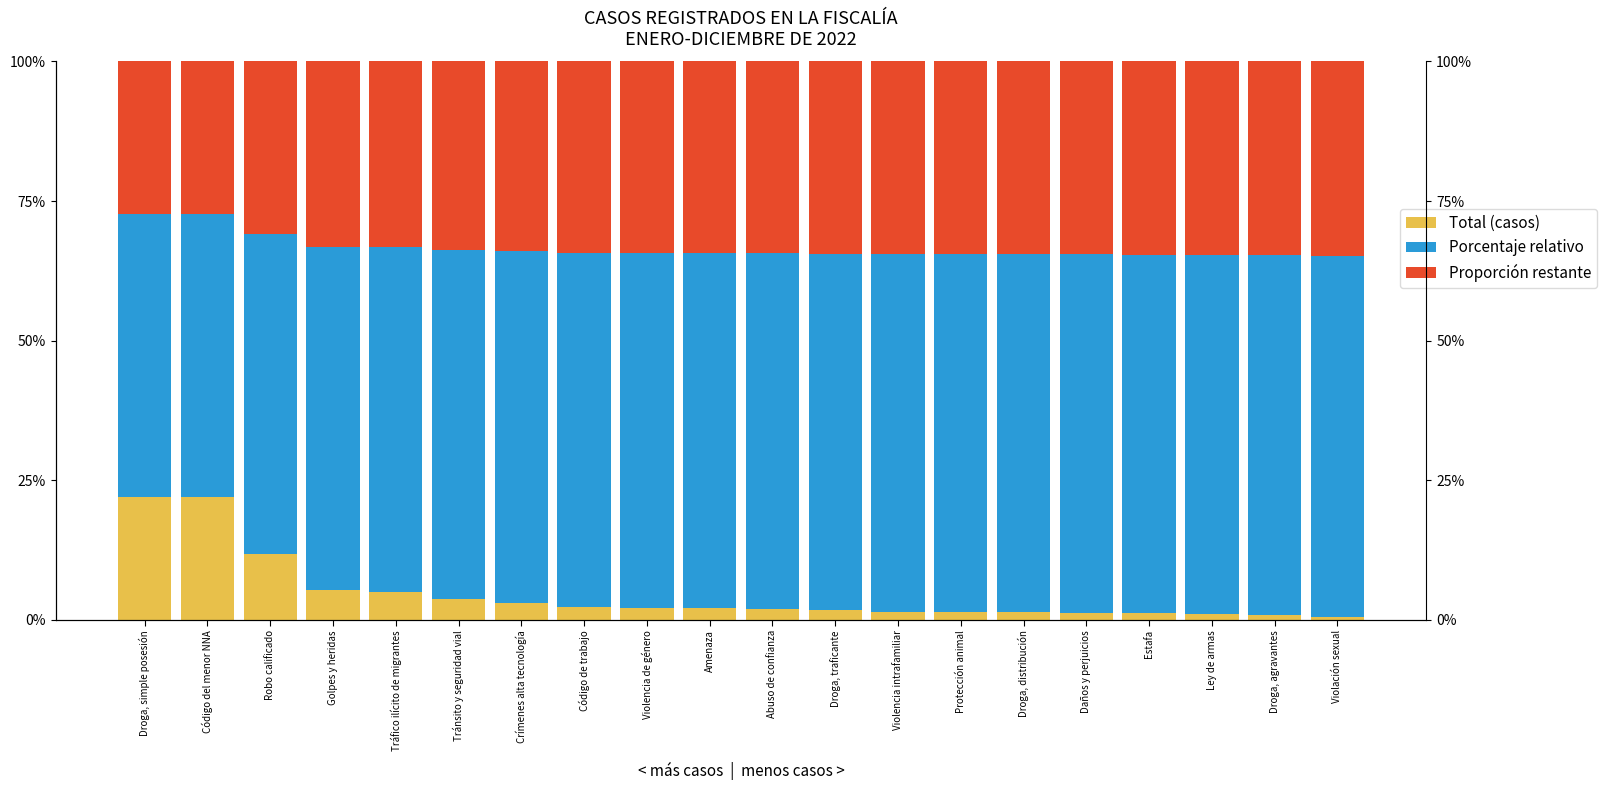

List the series in order of their peak value, lowest first.

Total (casos), Proporción restante, Porcentaje relativo